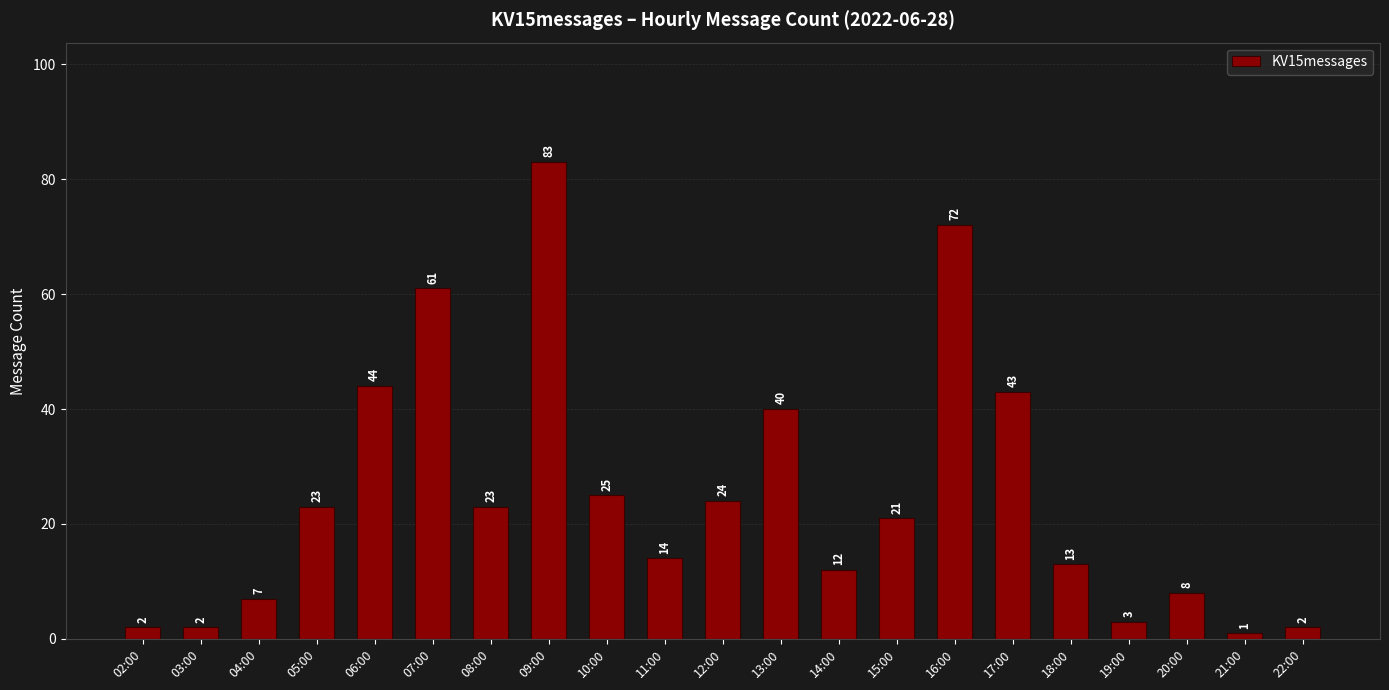

Count the number of categories in the chart.

21